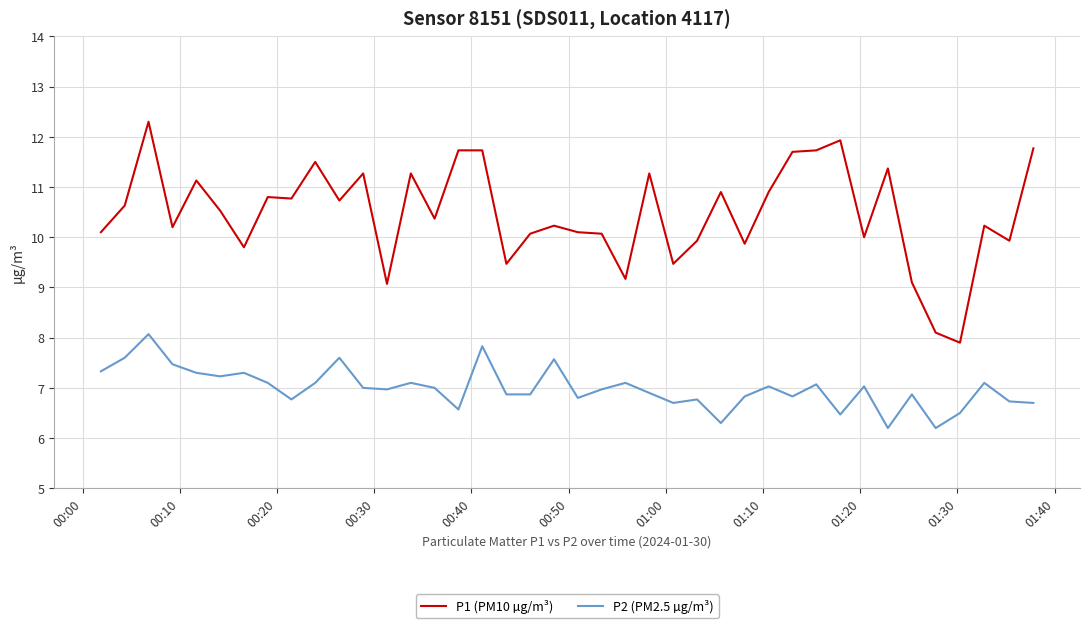

What is the difference between the maximum and minimum values in the P1 (PM10 µg/m³) series?

4.4